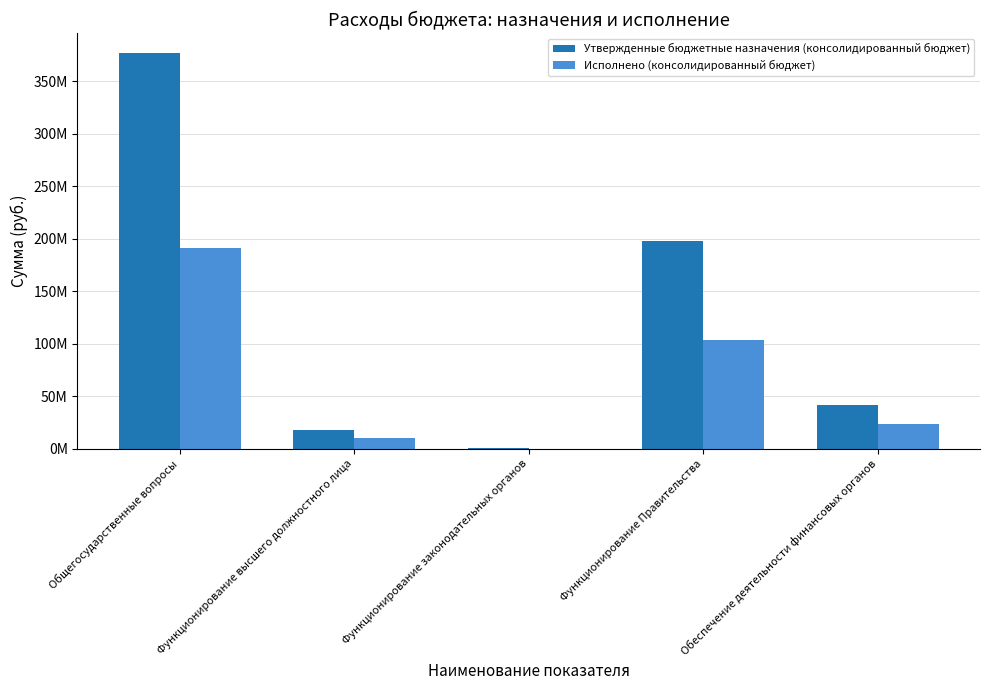

Rank the series at Общегосударственные вопросы from highest to lowest value.

Утвержденные бюджетные назначения (консолидированный бюджет), Исполнено (консолидированный бюджет)